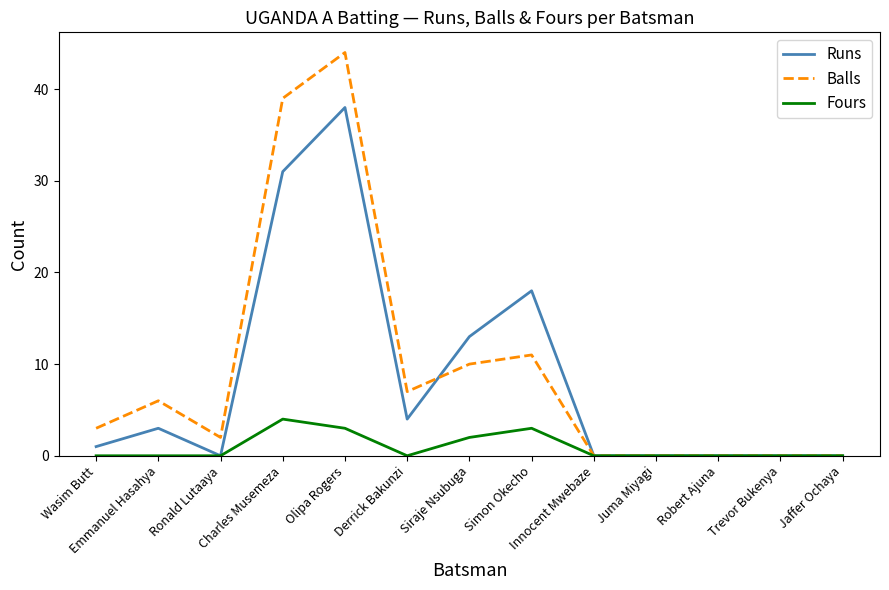

What position from the right is Wasim Butt?

13